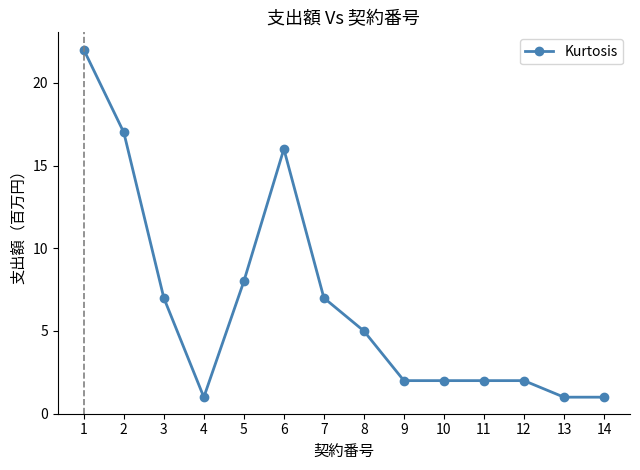

Where does the data first go above 5?

1